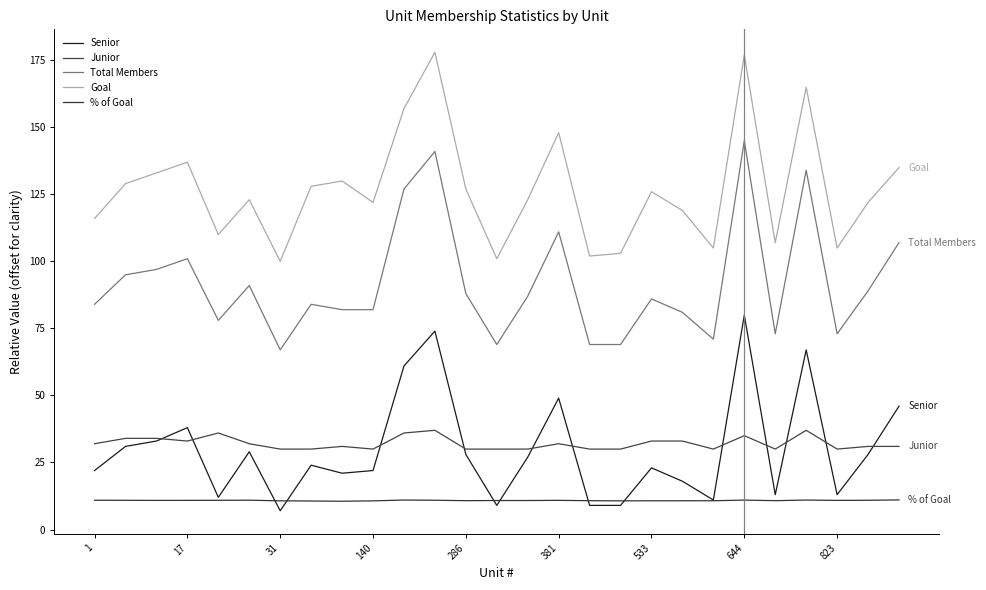

How many lines are shown in the chart?

5